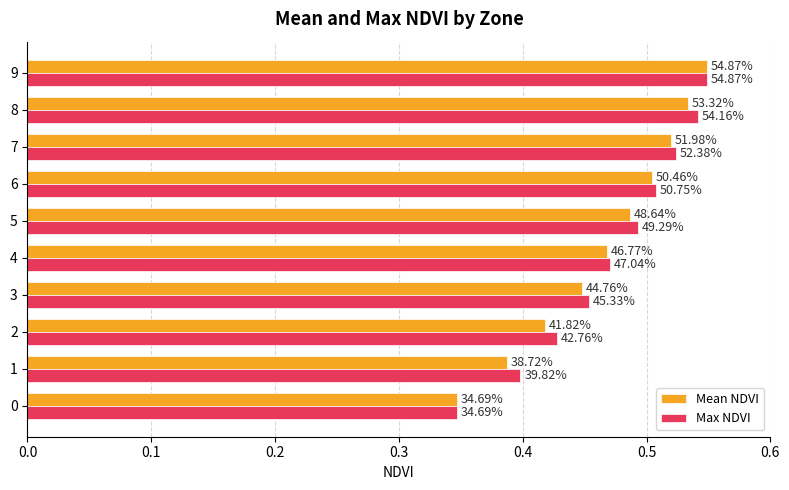

Which series has the widest spread of values?

Mean NDVI